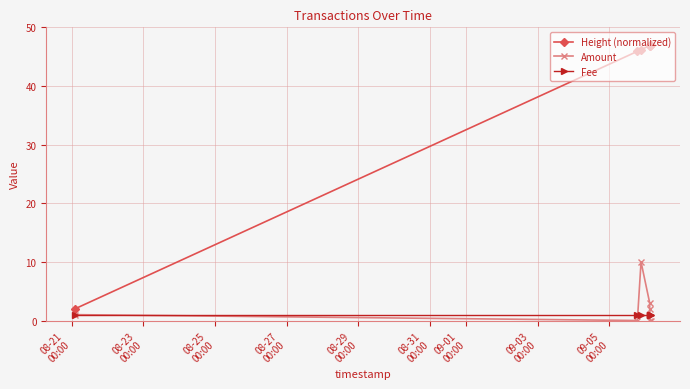

What is the lowest value of the Fee series?

1.0